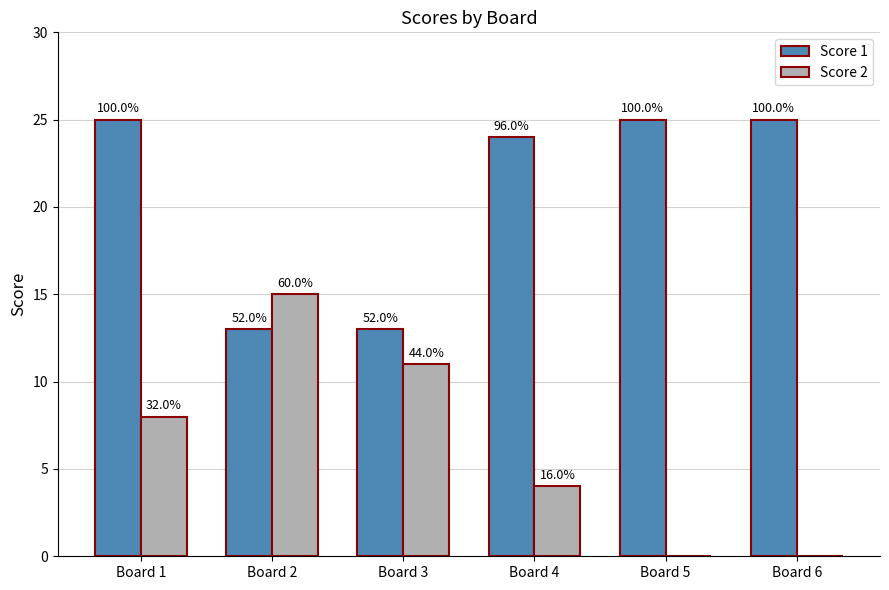

Reading right to left, what are all the values shown in this chart?

Score 1: Board 6=25	Board 5=25	Board 4=24	Board 3=13	Board 2=13	Board 1=25
Score 2: Board 6=0	Board 5=0	Board 4=4	Board 3=11	Board 2=15	Board 1=8